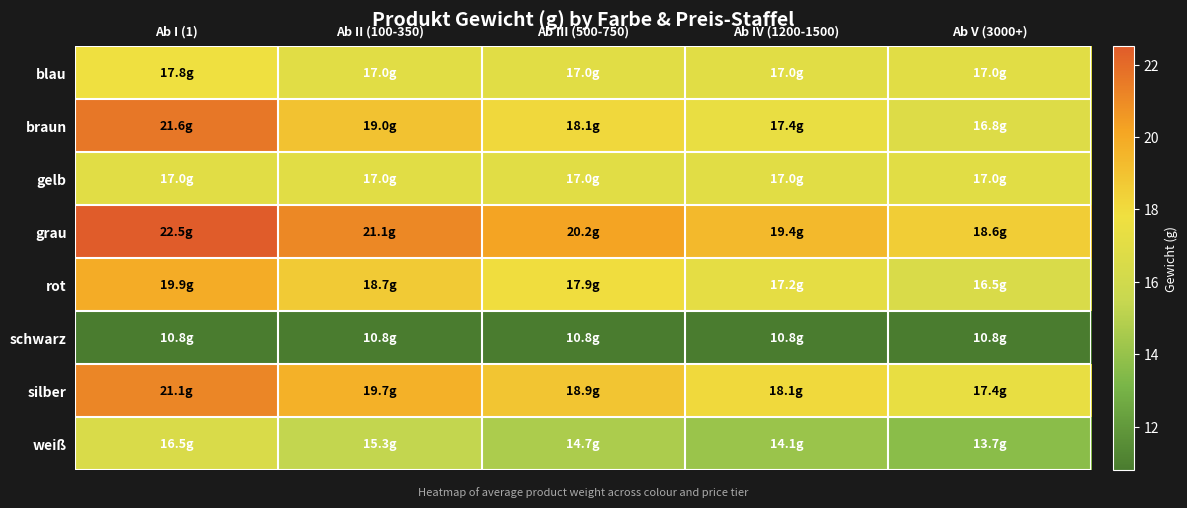

Reading left to right, extract all data points from this chart.

blau: Ab I (1)=17.8	Ab II (100-350)=17.0	Ab III (500-750)=17.0	Ab IV (1200-1500)=17.0	Ab V (3000+)=17.0
braun: Ab I (1)=21.6	Ab II (100-350)=19.0	Ab III (500-750)=18.1	Ab IV (1200-1500)=17.4	Ab V (3000+)=16.8
gelb: Ab I (1)=17.0	Ab II (100-350)=17.0	Ab III (500-750)=17.0	Ab IV (1200-1500)=17.0	Ab V (3000+)=17.0
grau: Ab I (1)=22.5	Ab II (100-350)=21.1	Ab III (500-750)=20.2	Ab IV (1200-1500)=19.4	Ab V (3000+)=18.6
rot: Ab I (1)=19.9	Ab II (100-350)=18.7	Ab III (500-750)=17.9	Ab IV (1200-1500)=17.2	Ab V (3000+)=16.5
schwarz: Ab I (1)=10.8	Ab II (100-350)=10.8	Ab III (500-750)=10.8	Ab IV (1200-1500)=10.8	Ab V (3000+)=10.8
silber: Ab I (1)=21.1	Ab II (100-350)=19.7	Ab III (500-750)=18.9	Ab IV (1200-1500)=18.1	Ab V (3000+)=17.4
weiß: Ab I (1)=16.5	Ab II (100-350)=15.3	Ab III (500-750)=14.7	Ab IV (1200-1500)=14.1	Ab V (3000+)=13.7